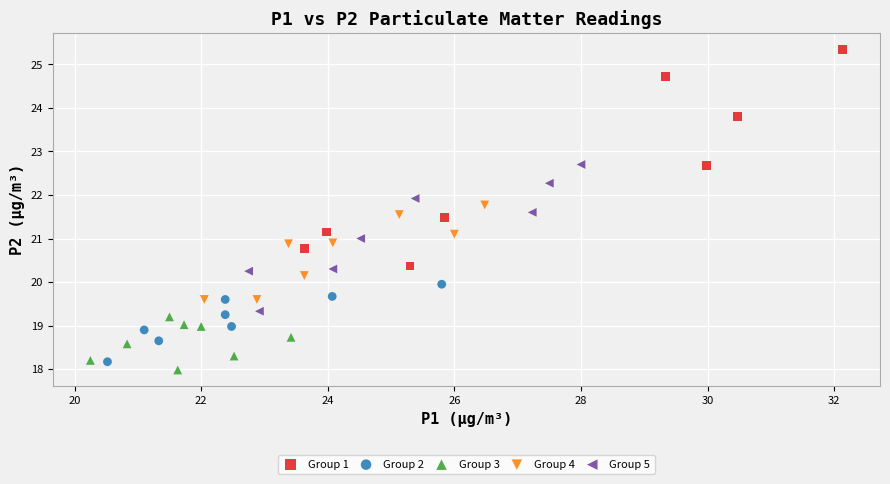

Which series has the widest spread of Y values?

Group 1